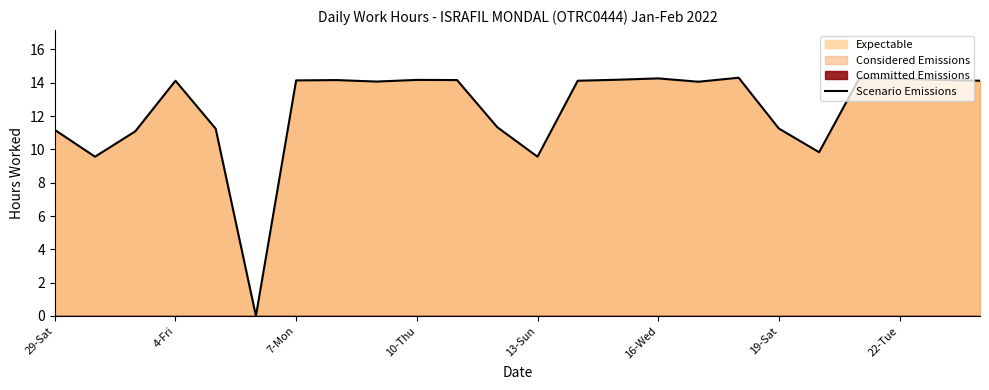

What is the sum of all values?

297.6